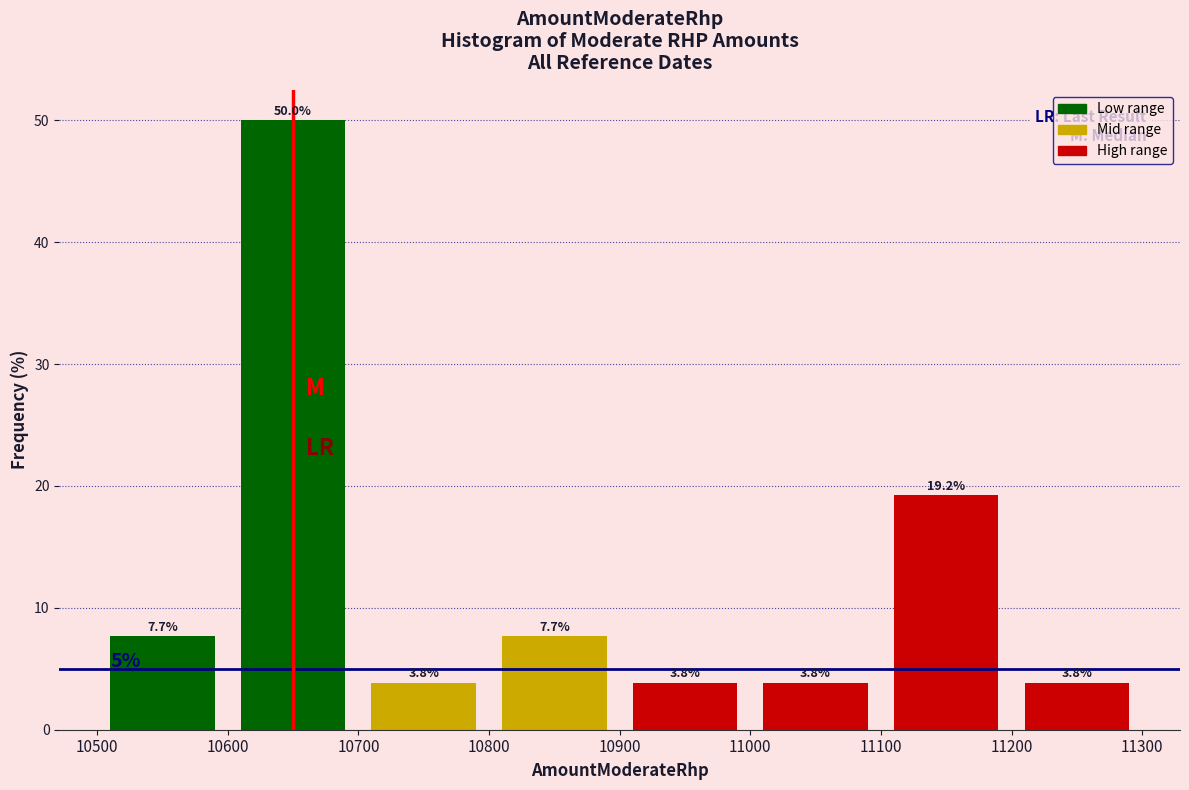

Which range on the x-axis has the tallest bar?

10600 to 10700